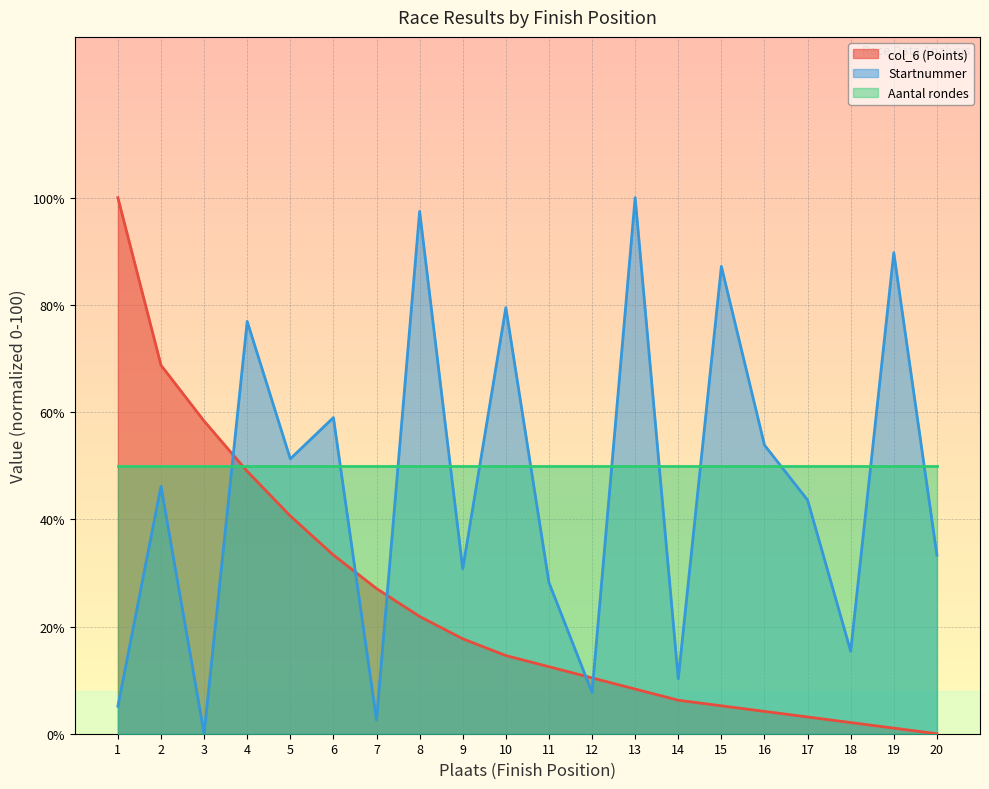

List the series in order of their overall mean, highest first.

Aantal rondes, Startnummer, col_6 (Points)